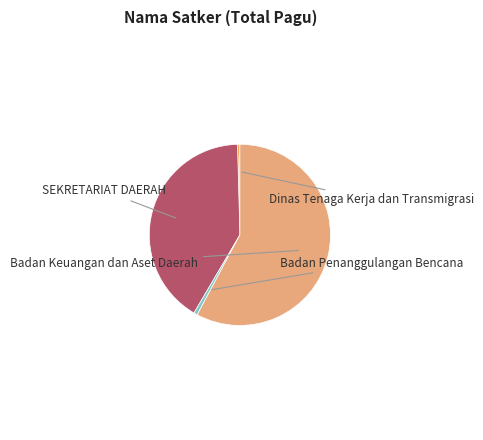

Does Badan Keuangan dan Aset Daerah represent more than half of the total?

No